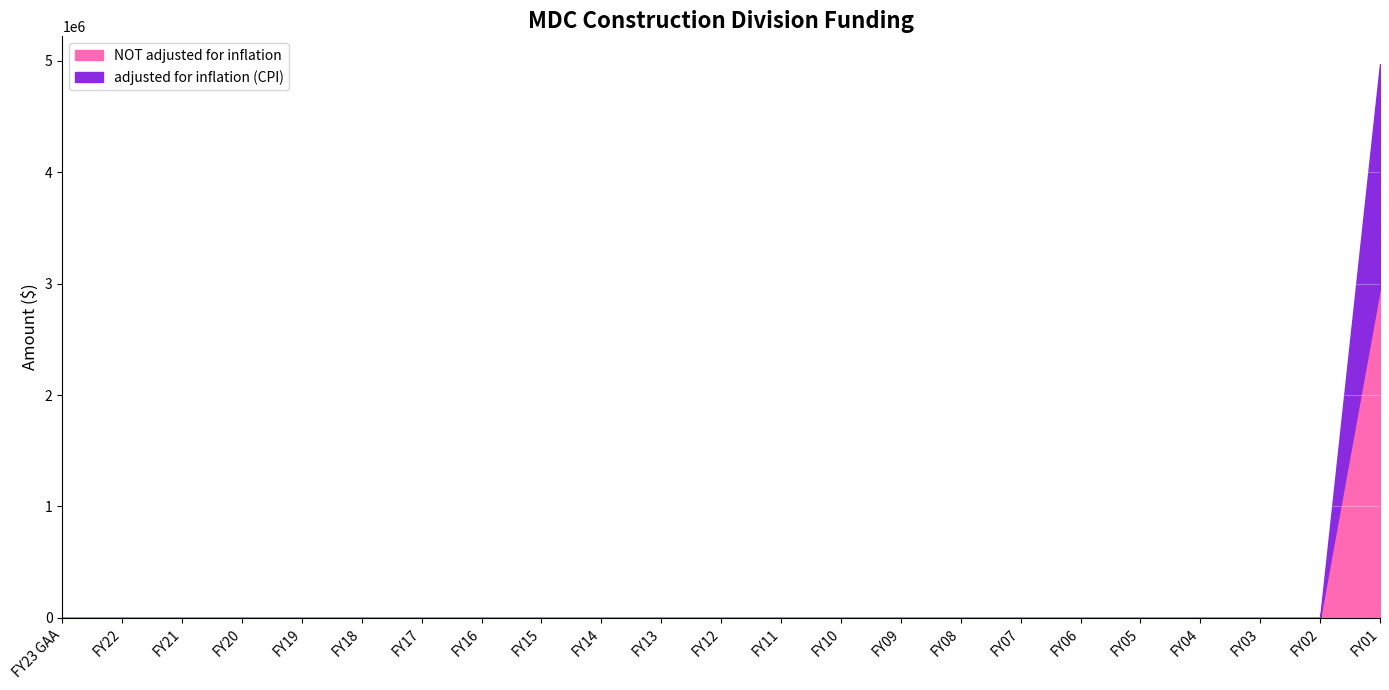

True or false: NOT adjusted for inflation and adjusted for inflation (CPI) cross at least once.

False